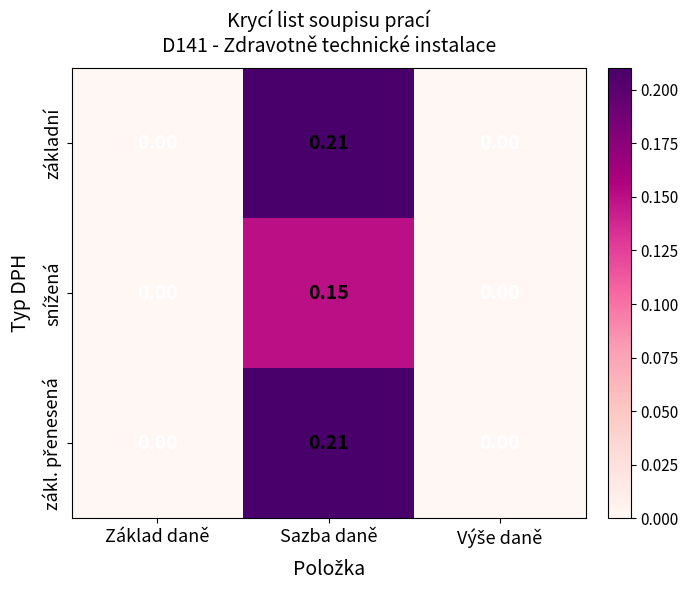

At which category does the chart reach its peak across all series?

Sazba daně